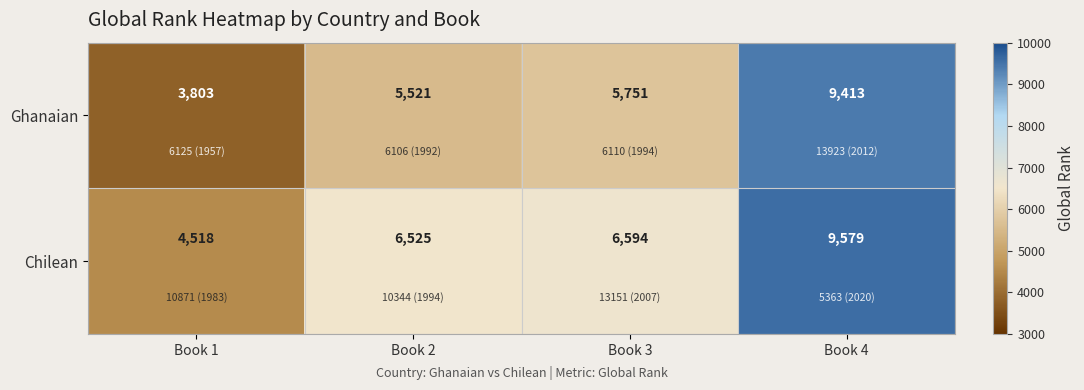

Which series changed the most between Book 1 and Book 3?

Chilean